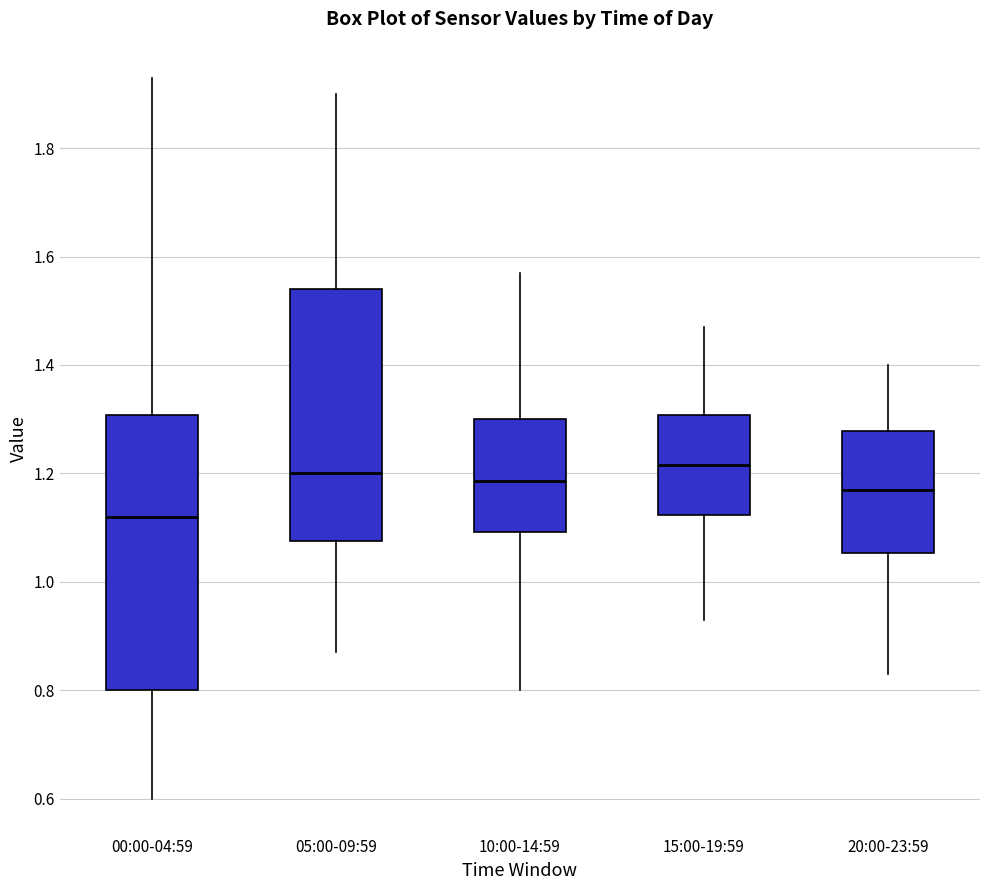

Reading left to right, read every box against the y-axis: the position of its median line, the range the box covers, and the ends of its whiskers. The values are not printed on the chart, so give them approximately, as read against the axis.

00:00-04:59: median 1.12, box 0.80 to 1.30, whiskers 0.60 to 1.94
05:00-09:59: median 1.20, box 1.08 to 1.54, whiskers 0.88 to 1.90
10:00-14:59: median 1.18, box 1.10 to 1.30, whiskers 0.80 to 1.58
15:00-19:59: median 1.22, box 1.12 to 1.30, whiskers 0.94 to 1.48
20:00-23:59: median 1.18, box 1.06 to 1.28, whiskers 0.84 to 1.40